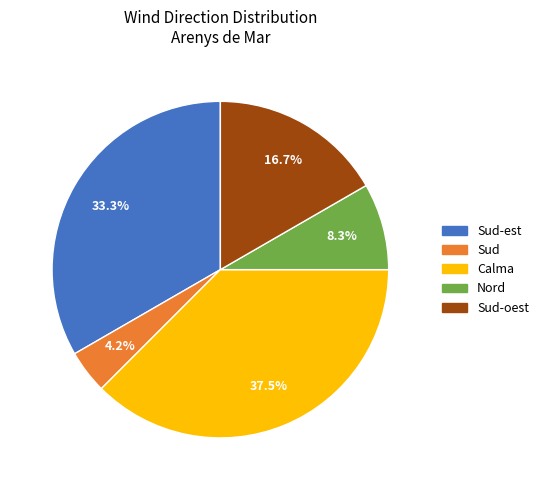

The Nord slice represents 20% of the pie. True or false?

False